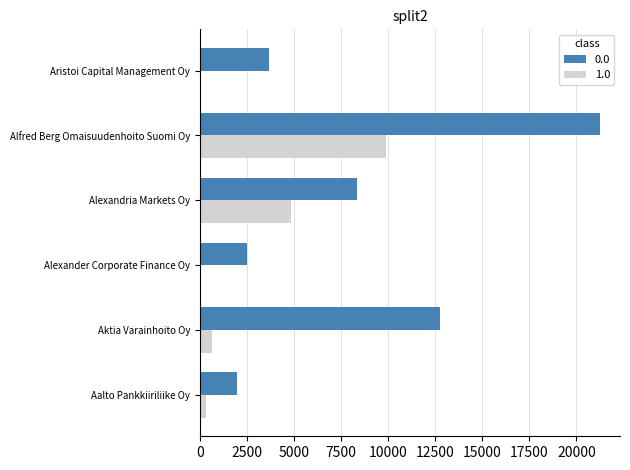

Is the value of 1.0 at Aristoi Capital Management Oy greater than the value of 0.0 at Aalto Pankkiiriliike Oy?

No